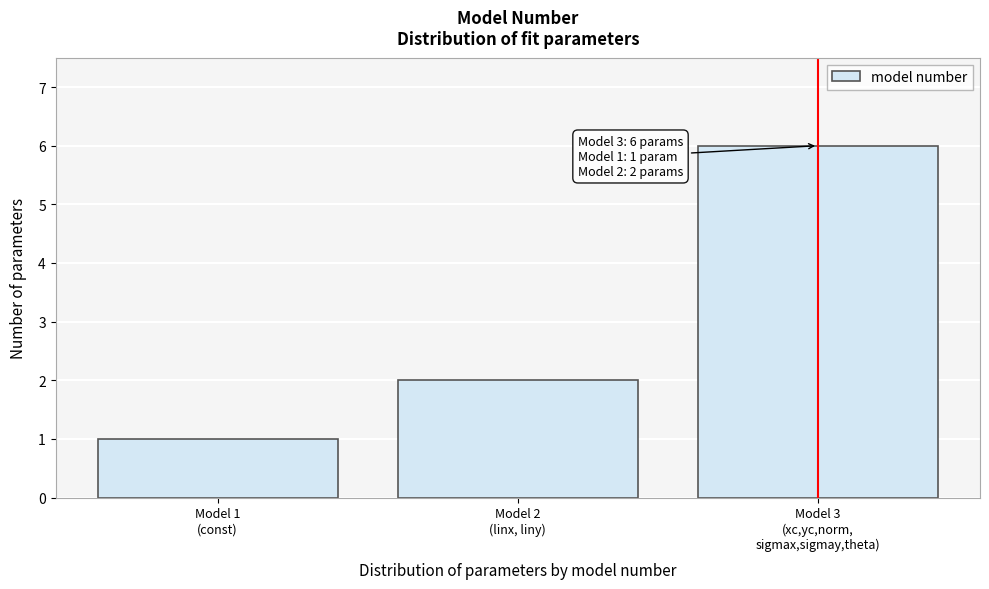

Reading left to right, extract all data points from this chart.

1	2	6